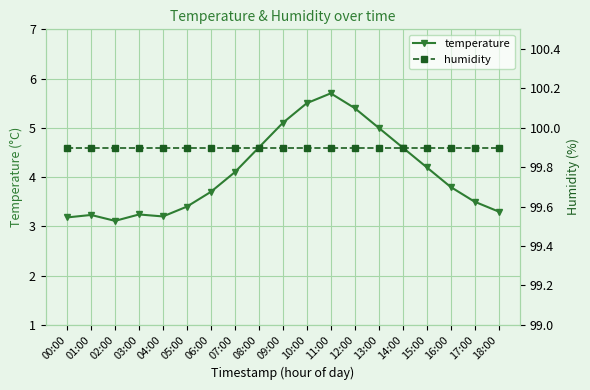

What is the sum of the humidity values at 07:00 and 15:00?

199.8